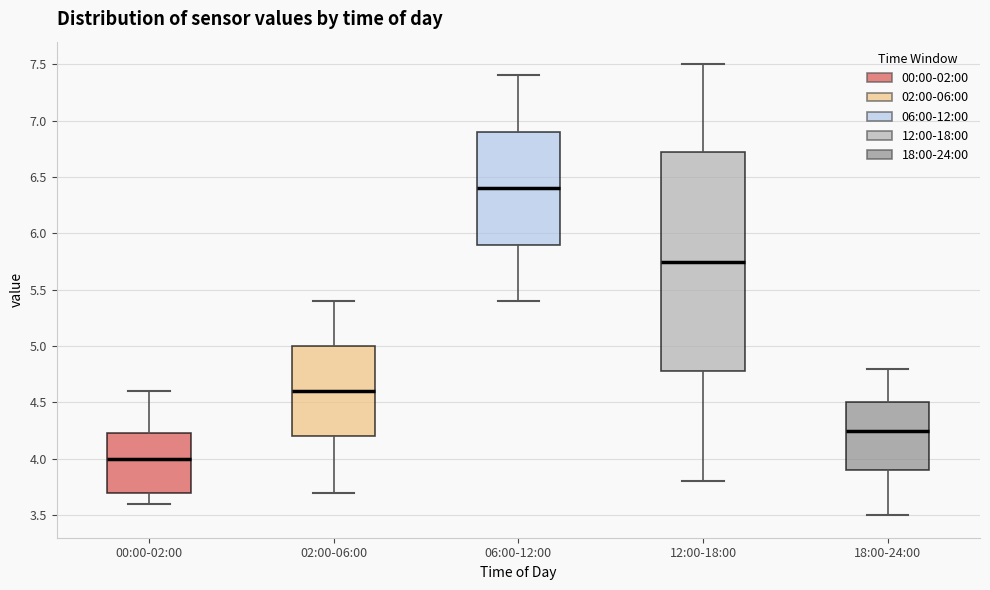

Which box is the tallest, from its lower edge to its upper edge?

12:00-18:00